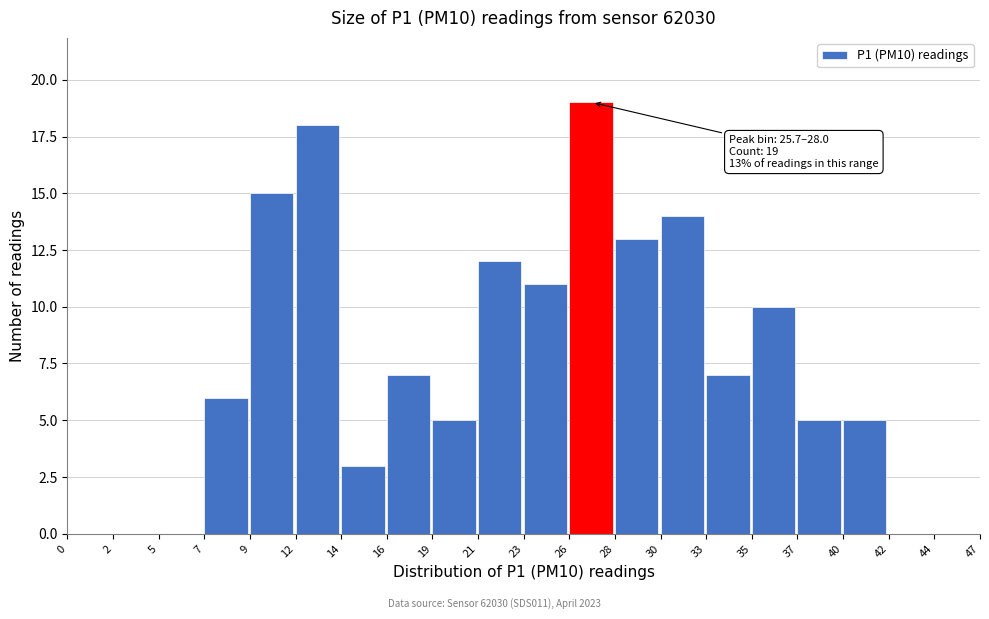

Over which range of the x-axis is the bar tallest?

26 to 28